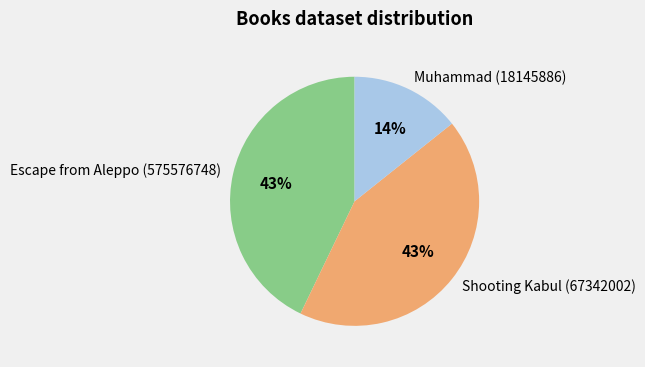

To the nearest percent, what is the average slice percentage?

33%